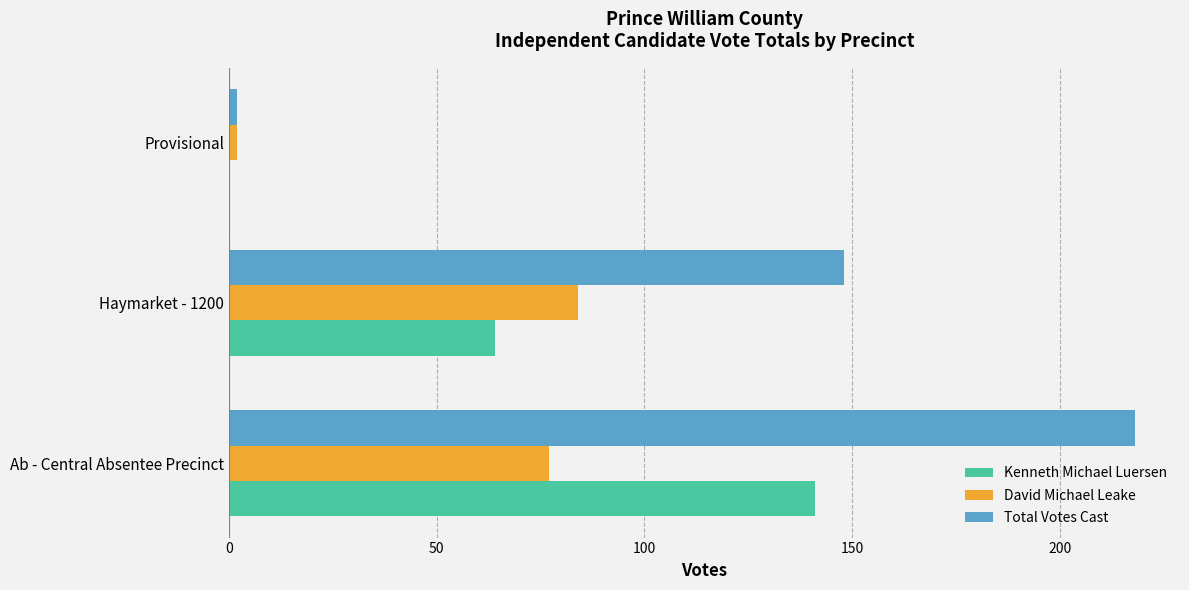

What is the maximum value shown in the chart?

218